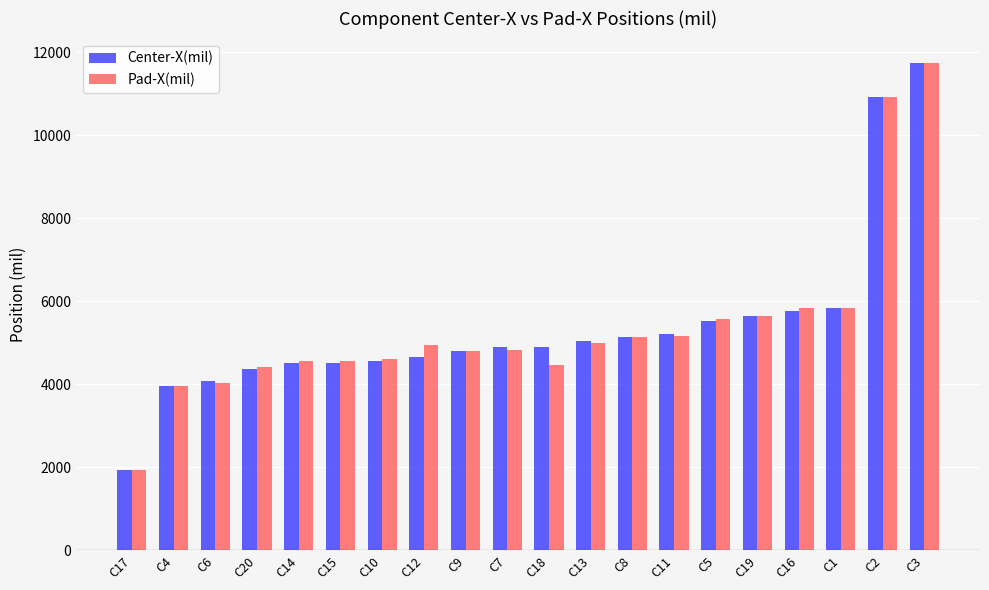

What is the total value across all series at C13?

10044.9